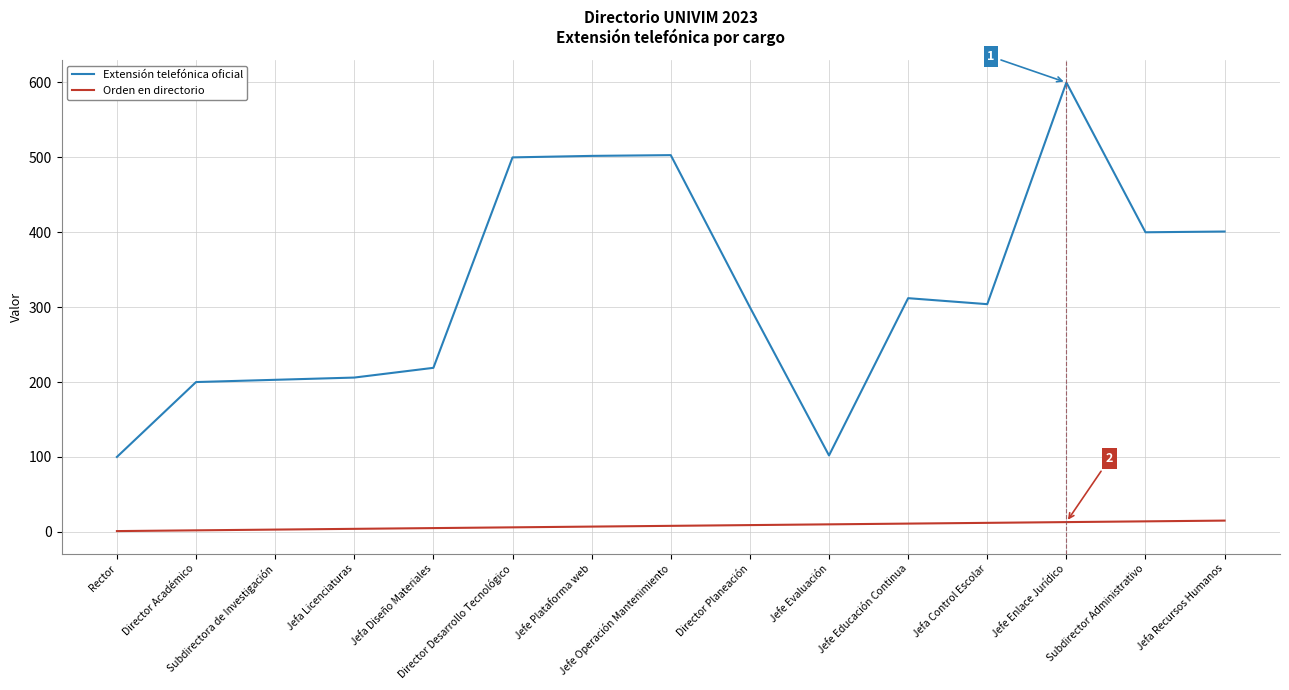

The Extensión telefónica oficial series shows 503 at Jefe Operación Mantenimiento. True or false?

True